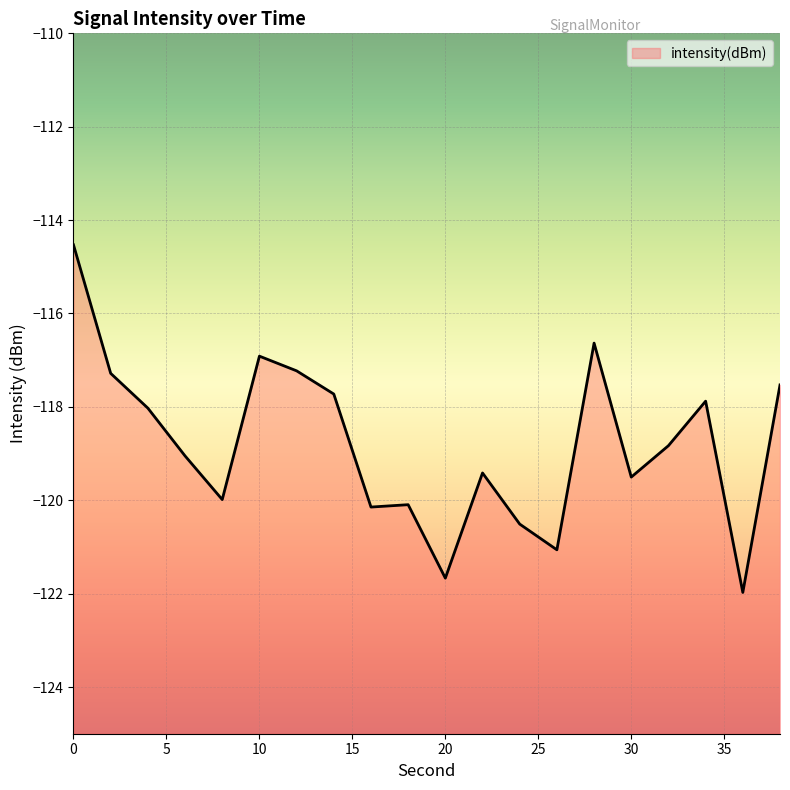

At which label is the value closest to -118?

4